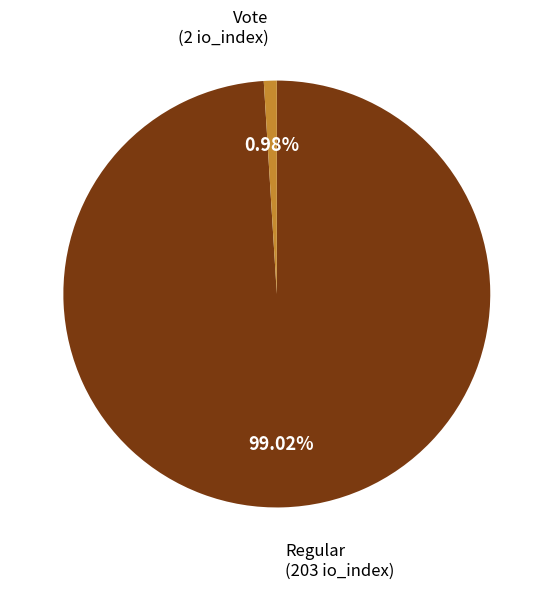

Between Vote and Regular, which is larger?

Regular